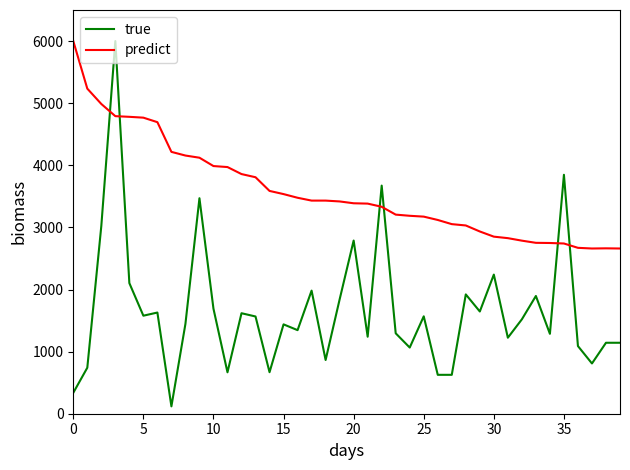

Rank the series by their average value, from lowest to highest.

true, predict